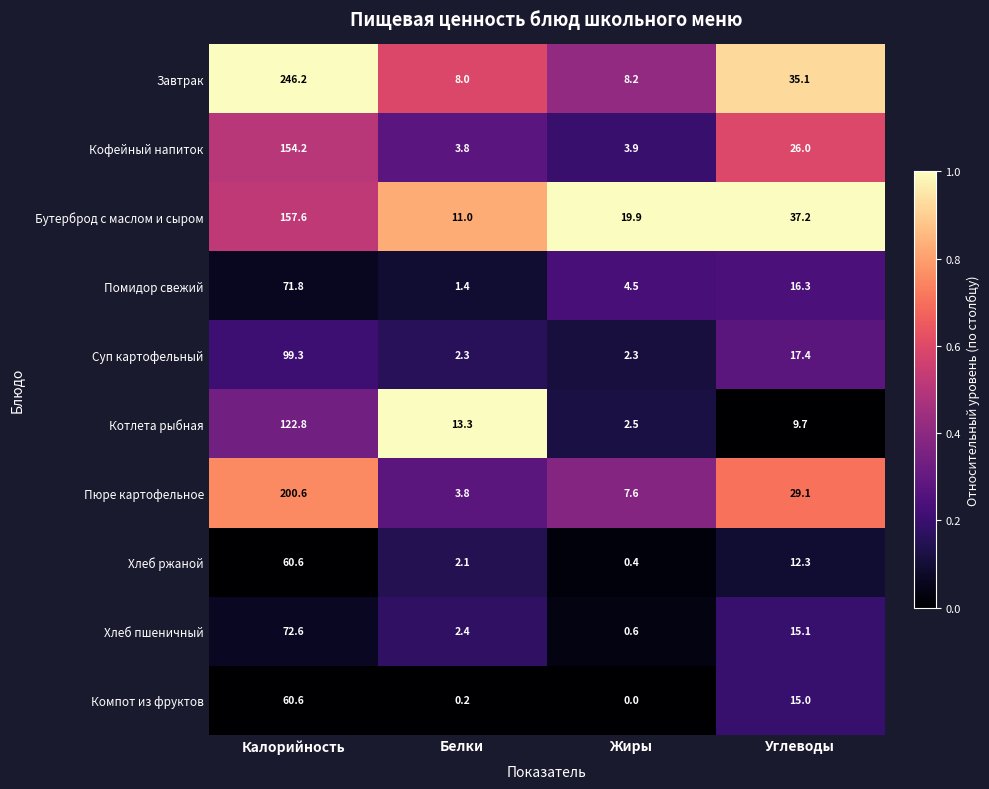

List the labels in order of Котлета рыбная value, smallest first.

Жиры, Углеводы, Белки, Калорийность